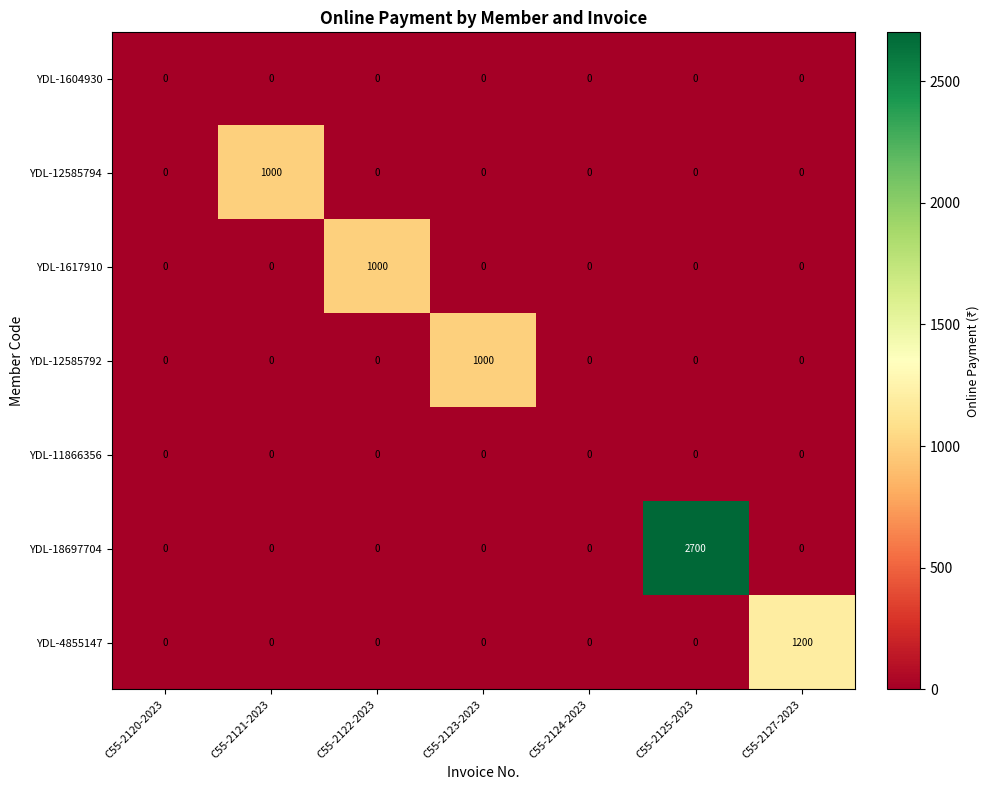

At how many categories does at least one series exceed 2402?

1